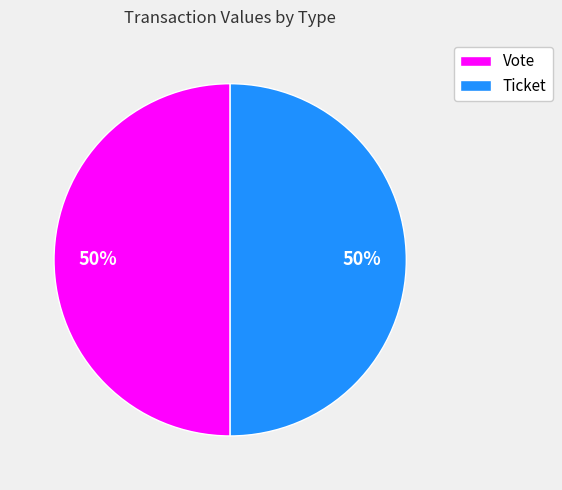

To the nearest percent, what is the combined percentage of Vote and Ticket?

100%